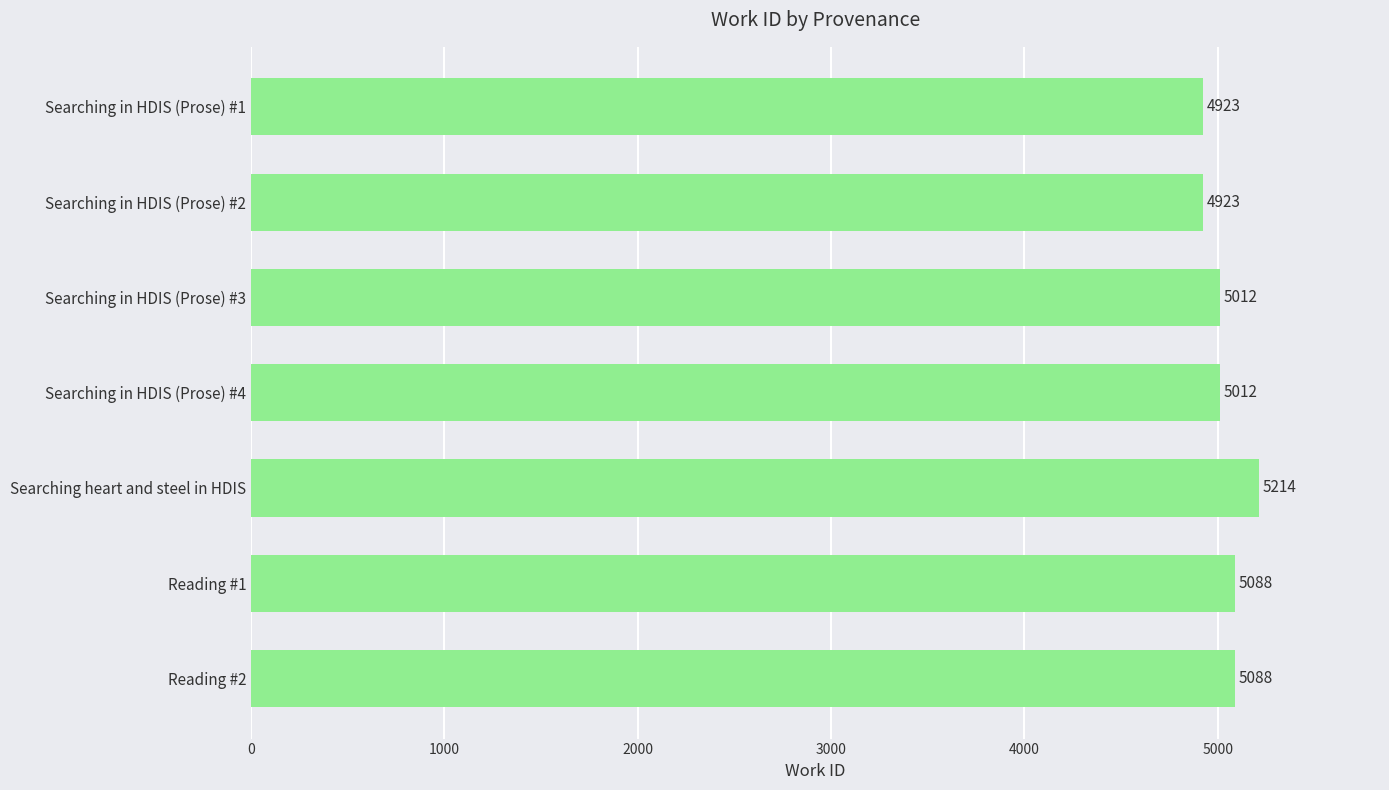

What is the minimum value shown in the chart?

4923